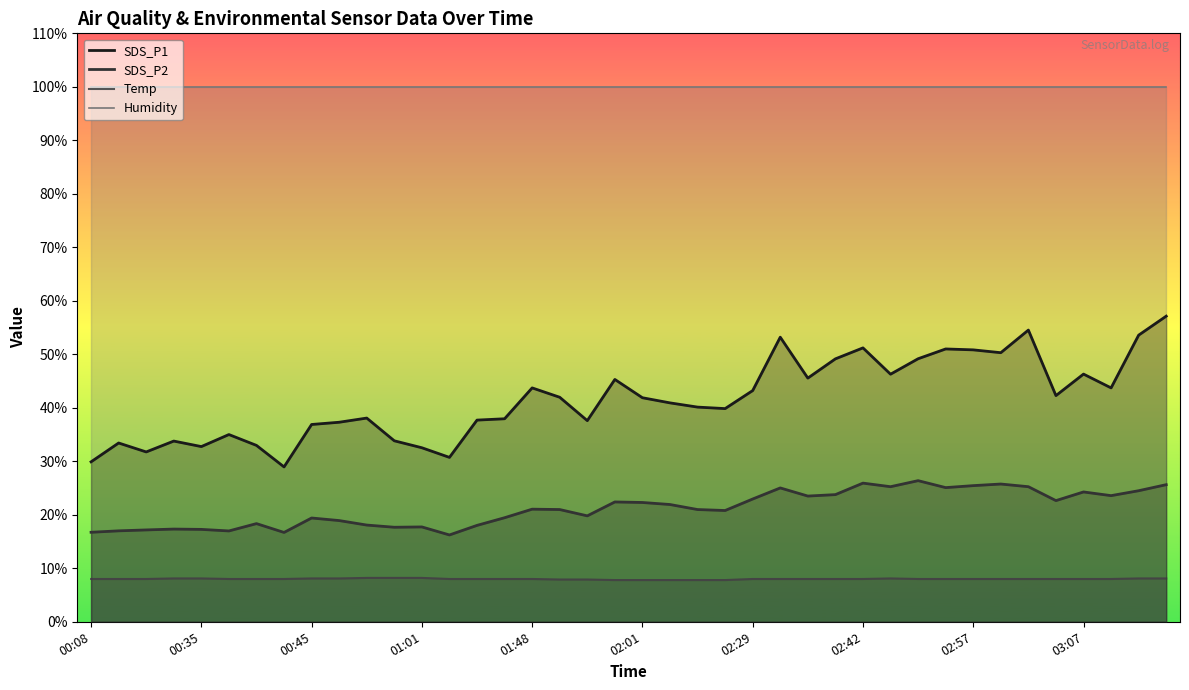

Which series has the widest spread of values?

SDS_P1